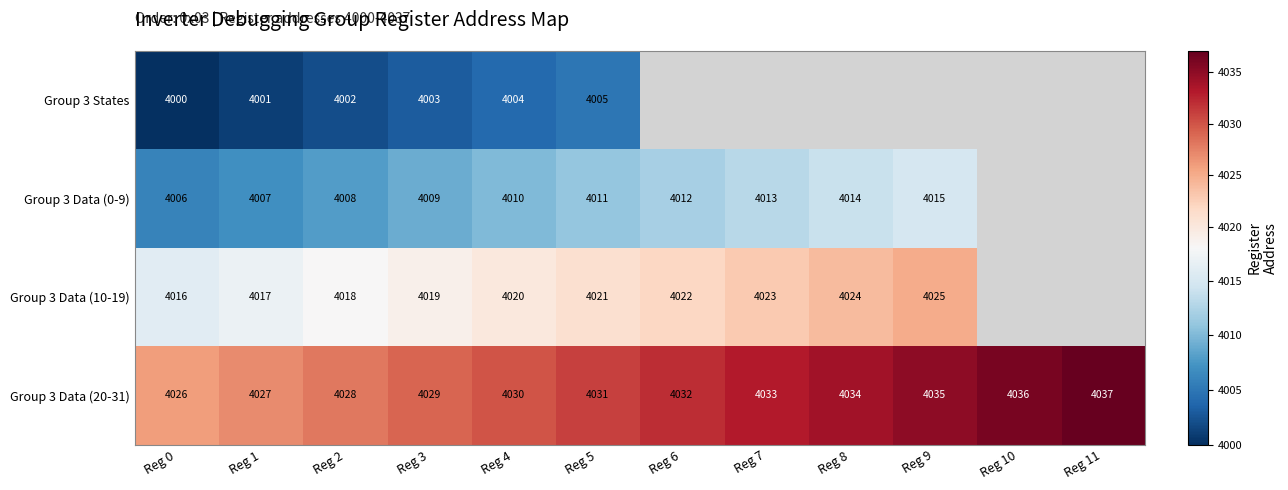

True or false: Group 3 Data (20-31) has a value of 4027 at Reg 1.

True